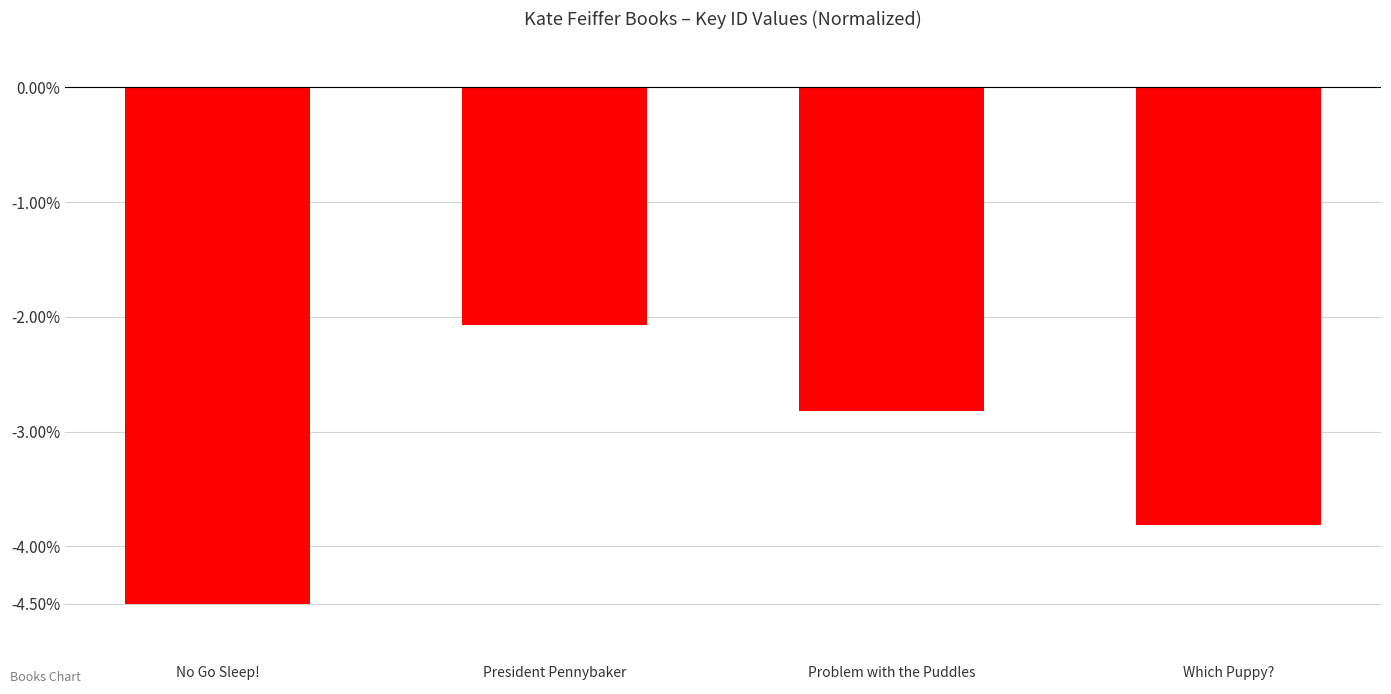

Reading left to right, list all the values displayed in this chart.

-4.5	-2.1	-2.8	-3.8